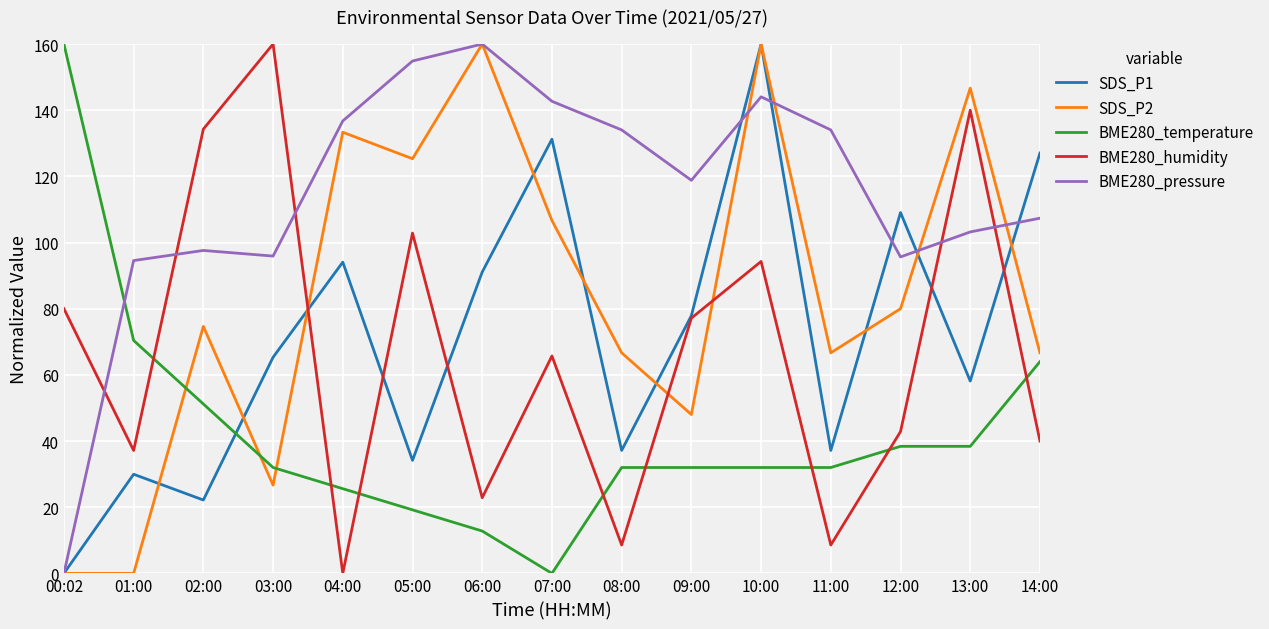

In SDS_P1, how many points are higher than both neighbors (excluding endpoints)?

5